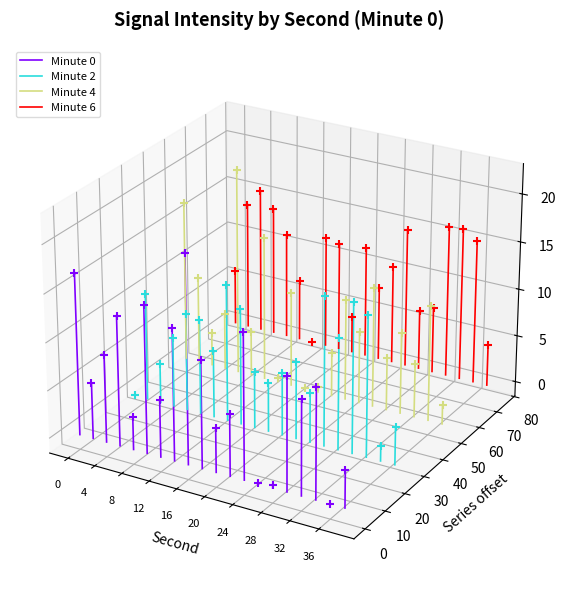

Which series contains the highest Y value?

Minute 4